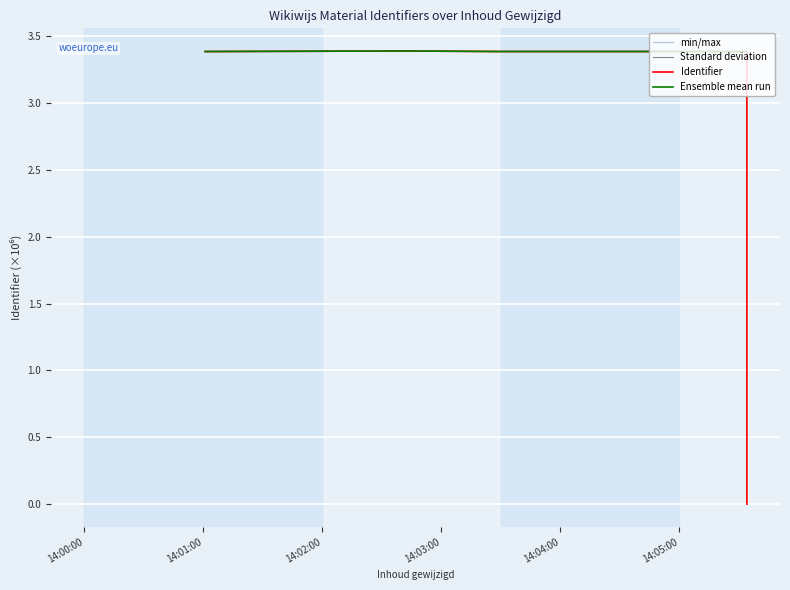

True or false: min/max and Identifier cross at least once.

False